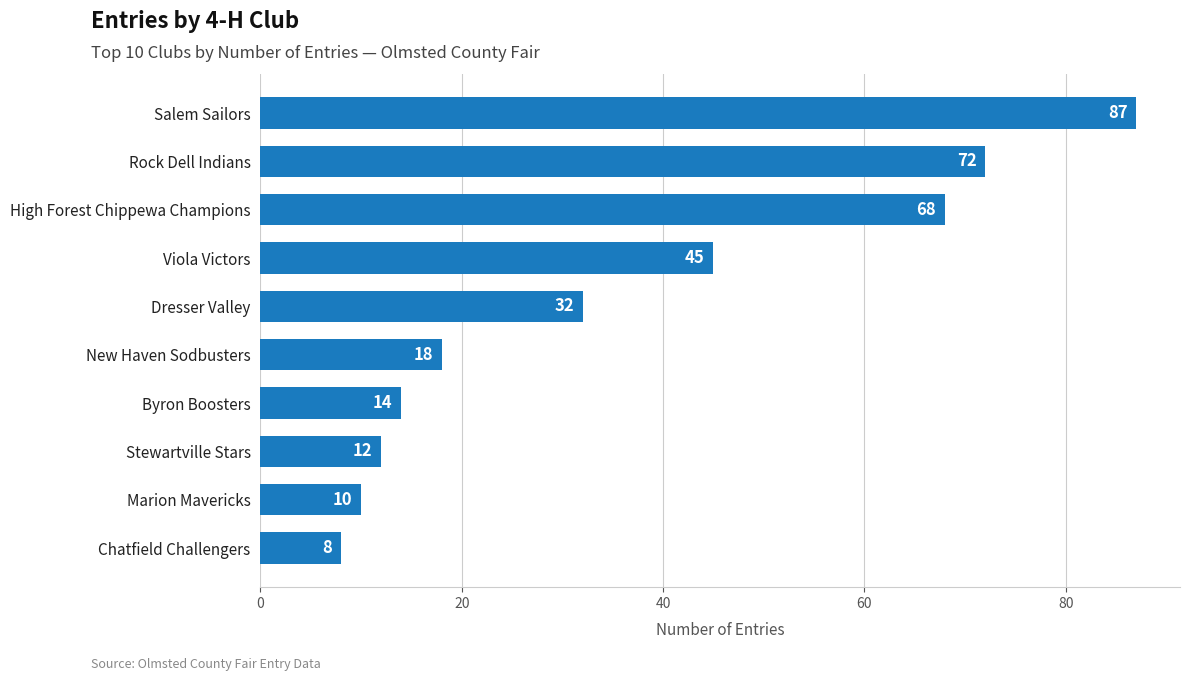

List the labels in order of value, smallest first.

Chatfield Challengers, Marion Mavericks, Stewartville Stars, Byron Boosters, New Haven Sodbusters, Dresser Valley, Viola Victors, High Forest Chippewa Champions, Rock Dell Indians, Salem Sailors